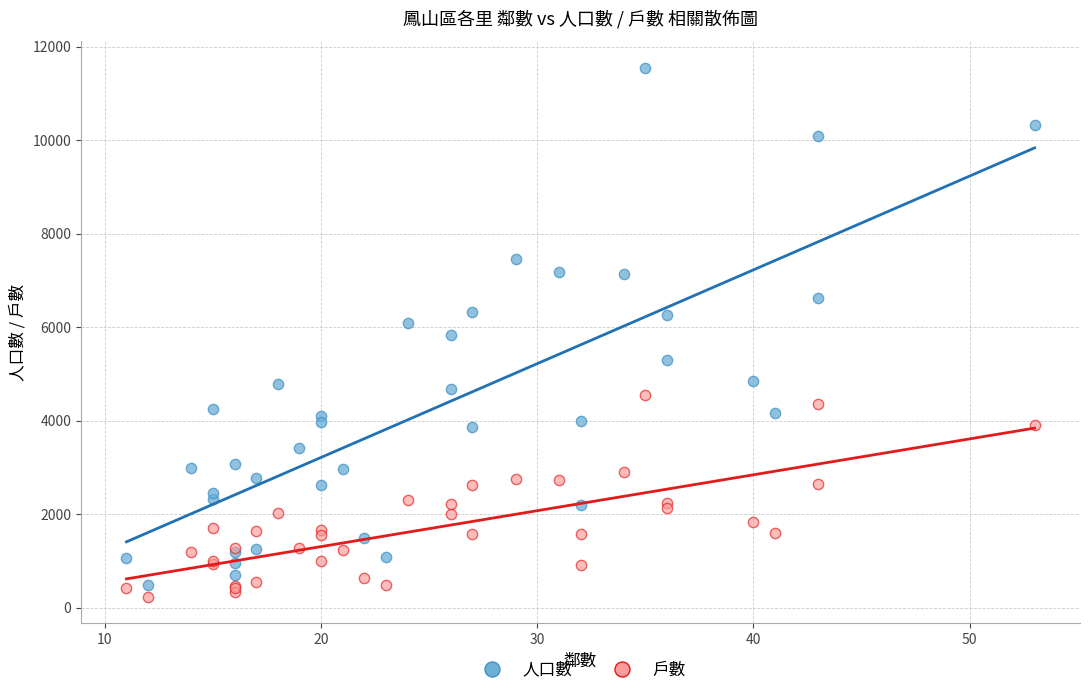

Which series reaches the maximum Y coordinate?

人口數